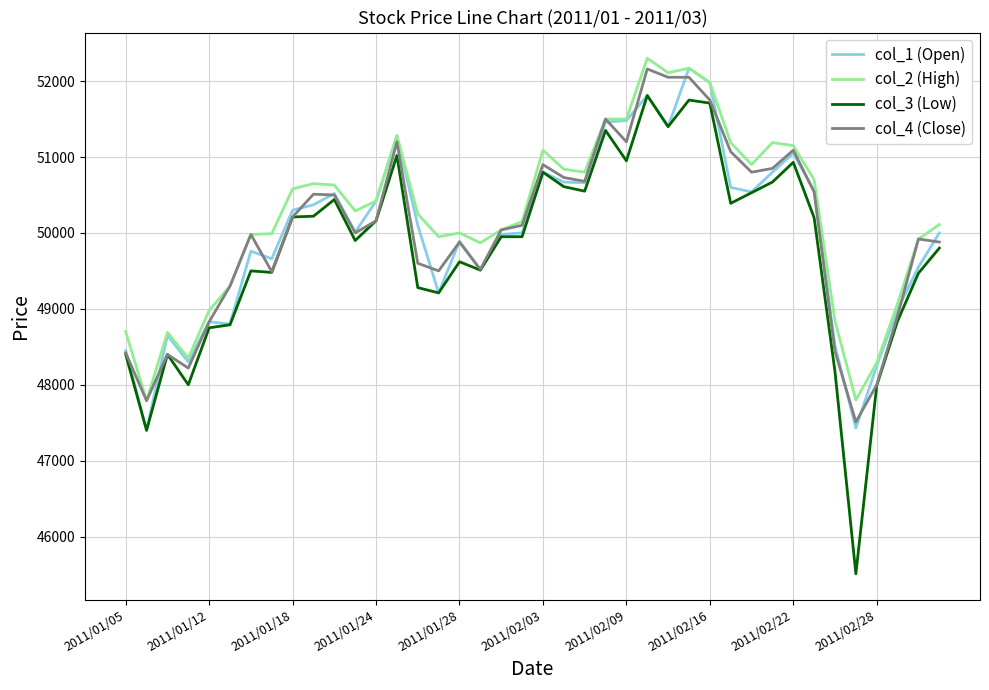

What is the lowest value of the col_1 (Open) series?

47400